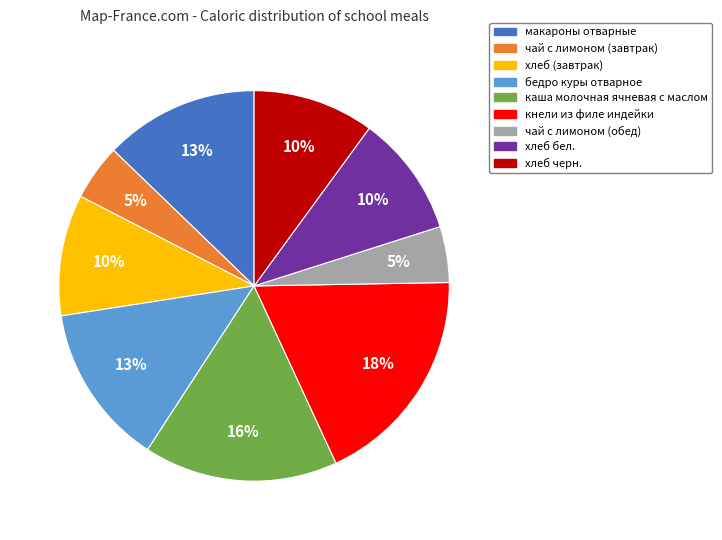

Is there any slice that represents more than half of the pie?

No